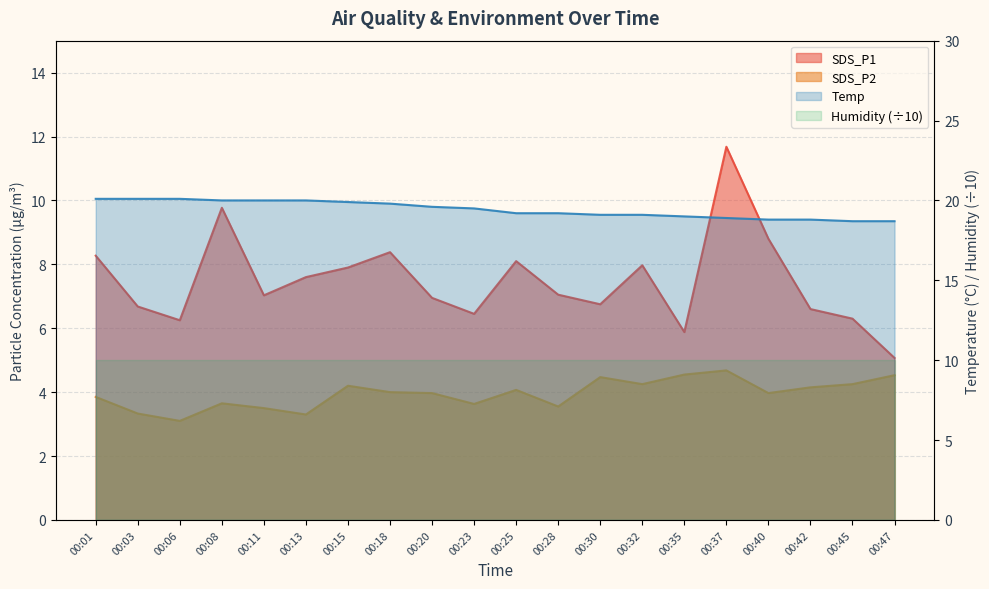

Does the chart display data point markers on the line(s)?

No